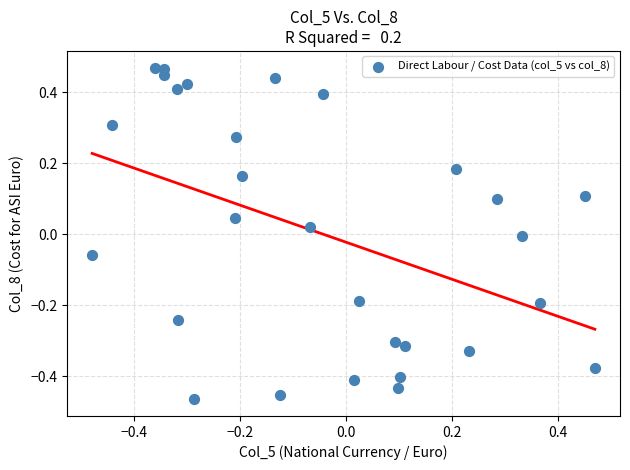

What is the range of Y values (max minus min)?

0.9